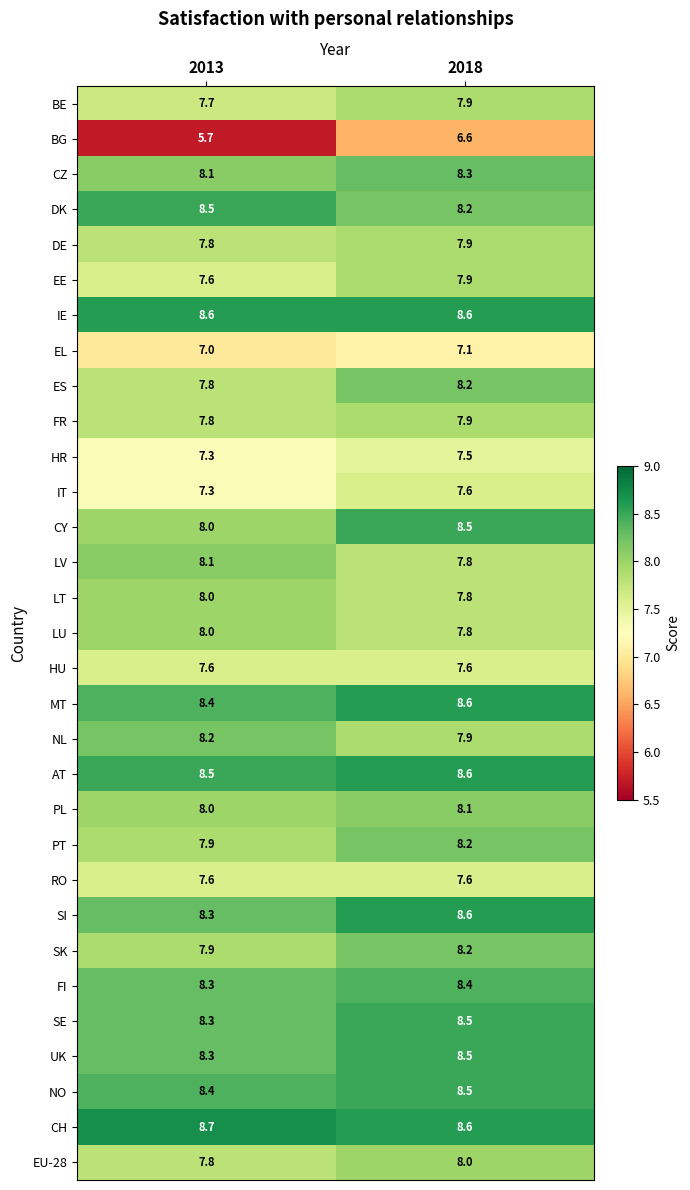

At which category is the sum across all series the highest?

2018